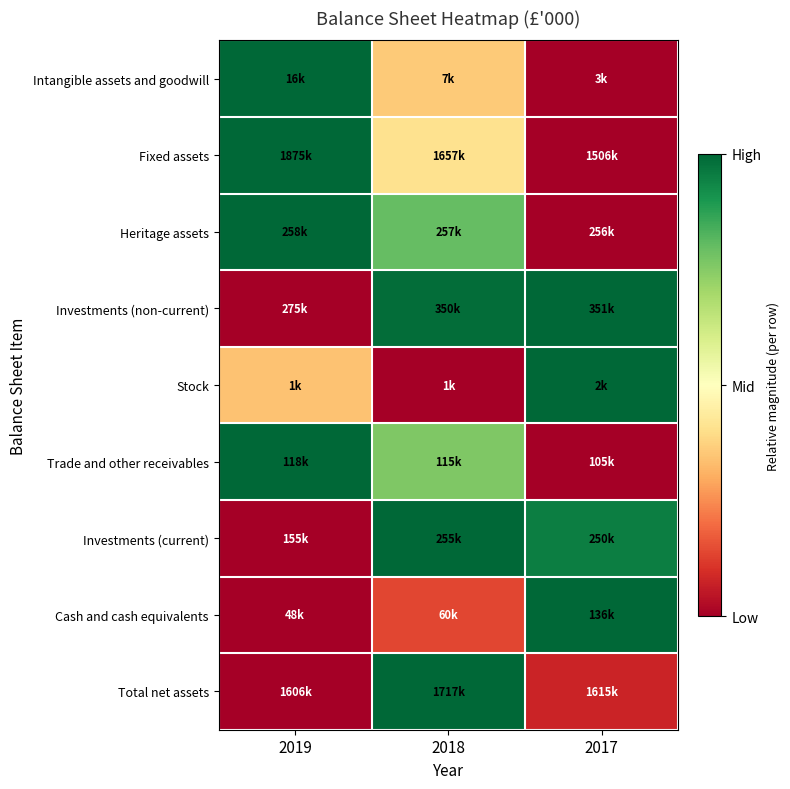

Reading left to right, transcribe all the data shown in this chart.

Intangible assets and goodwill: 2019=1.0	2018=0.4	2017=0.0
Fixed assets: 2019=1.0	2018=0.4	2017=0.0
Heritage assets: 2019=1.0	2018=0.8	2017=0.0
Investments (non-current): 2019=0.0	2018=1.0	2017=1.0
Stock: 2019=0.3	2018=0.0	2017=1.0
Trade and other receivables: 2019=1.0	2018=0.8	2017=0.0
Investments (current): 2019=0.0	2018=1.0	2017=0.9
Cash and cash equivalents: 2019=0.0	2018=0.1	2017=1.0
Total net assets: 2019=0.0	2018=1.0	2017=0.1